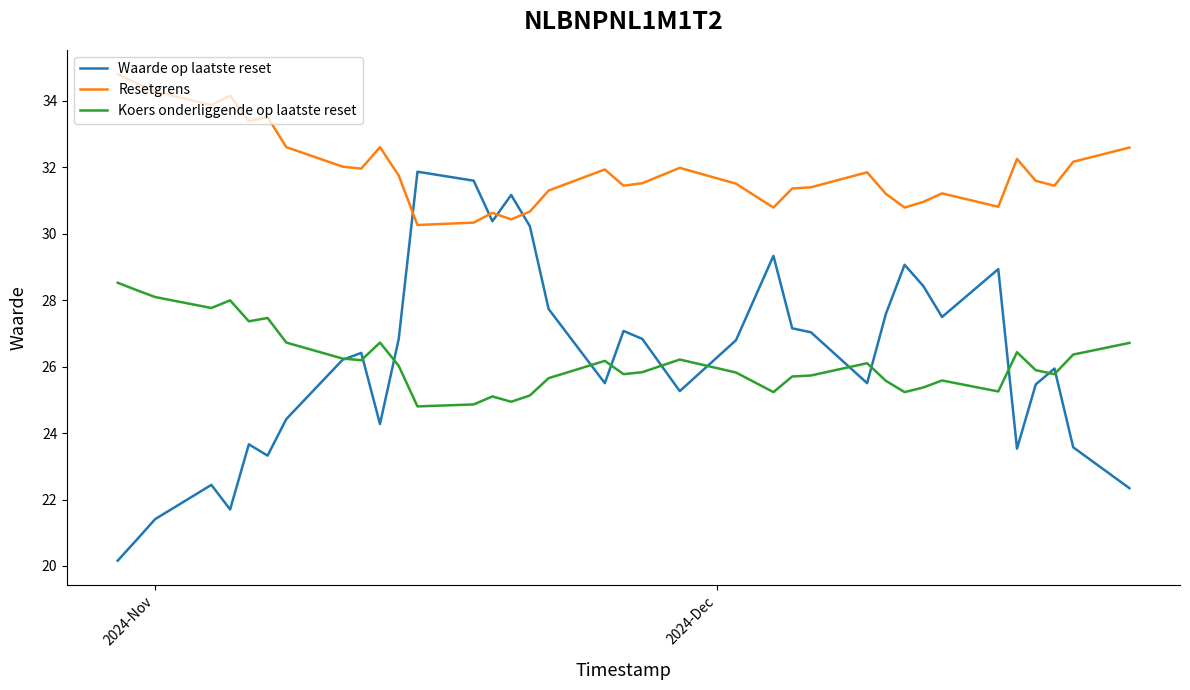

True or false: Resetgrens and Koers onderliggende op laatste reset cross at least once.

False